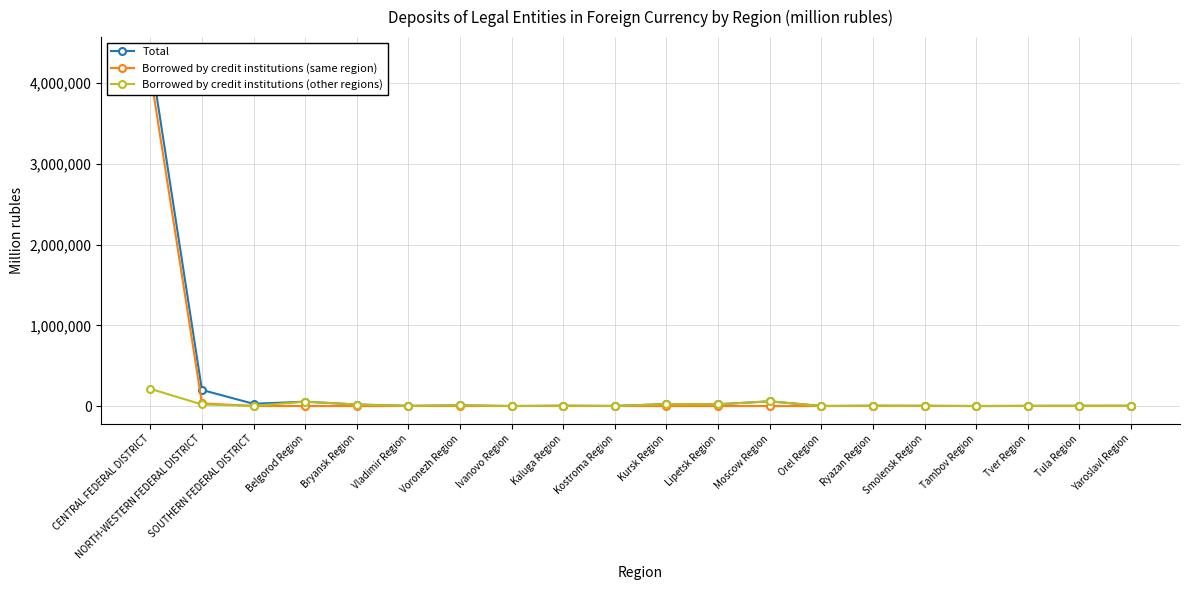

Between Ivanovo Region and Tula Region, which series saw the biggest shift?

Total